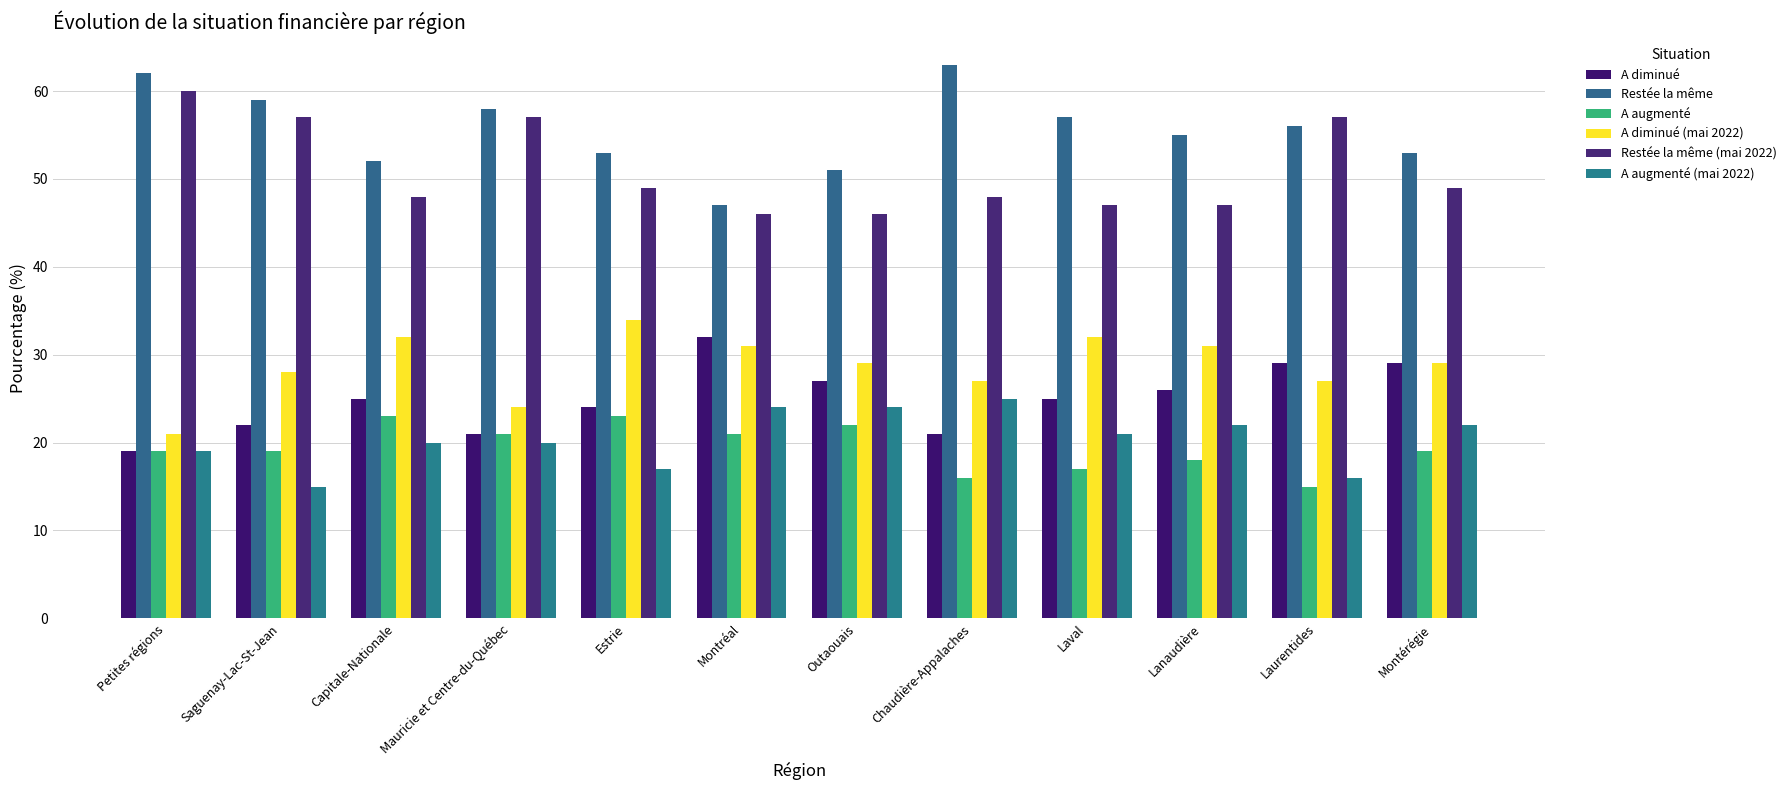

List the labels in order of Restée la même (mai 2022) value, largest first.

Petites régions, Saguenay-Lac-St-Jean, Mauricie et Centre-du-Québec, Laurentides, Estrie, Montérégie, Capitale-Nationale, Chaudière-Appalaches, Laval, Lanaudière, Montréal, Outaouais